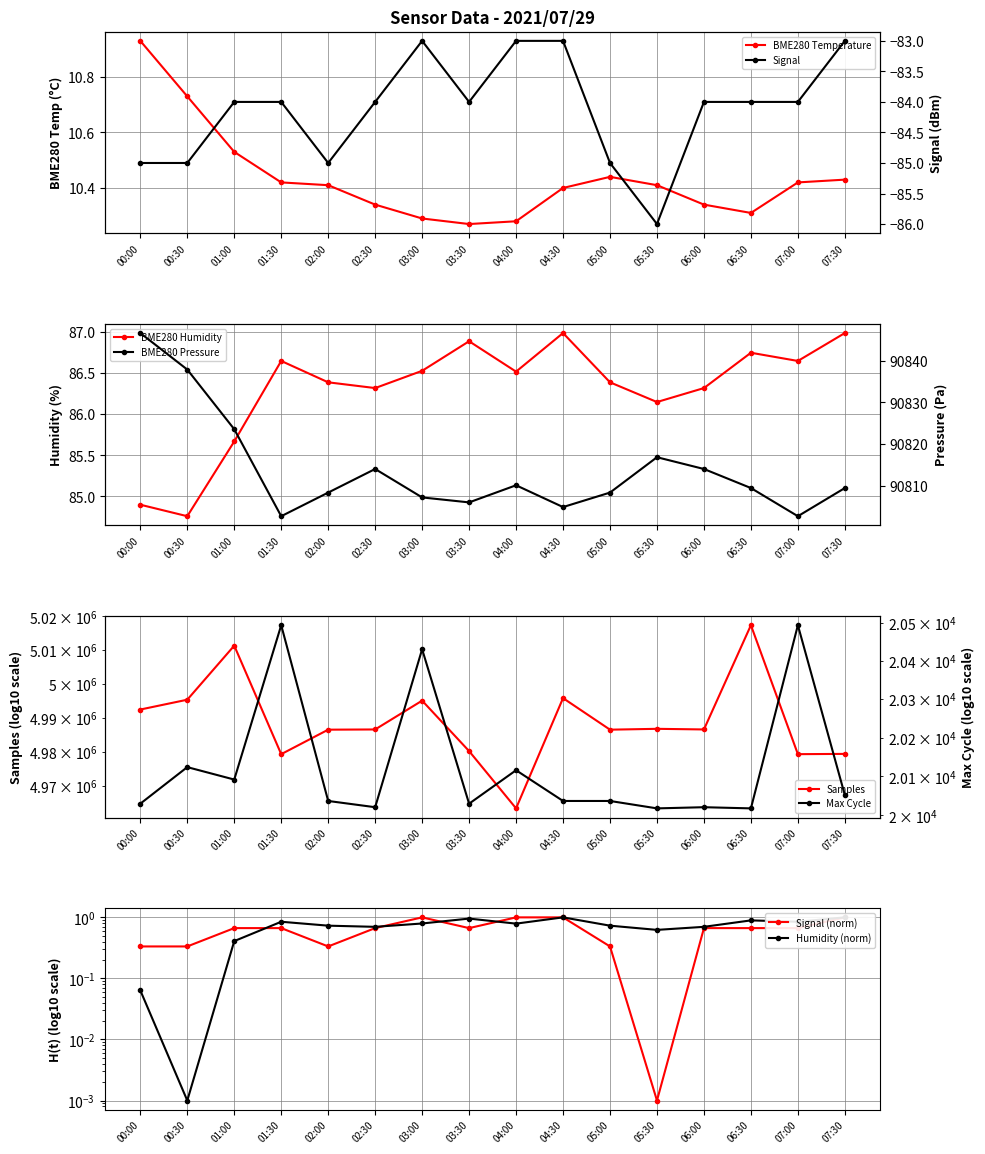

True or false: Signal and Max_cycle cross at least once.

False